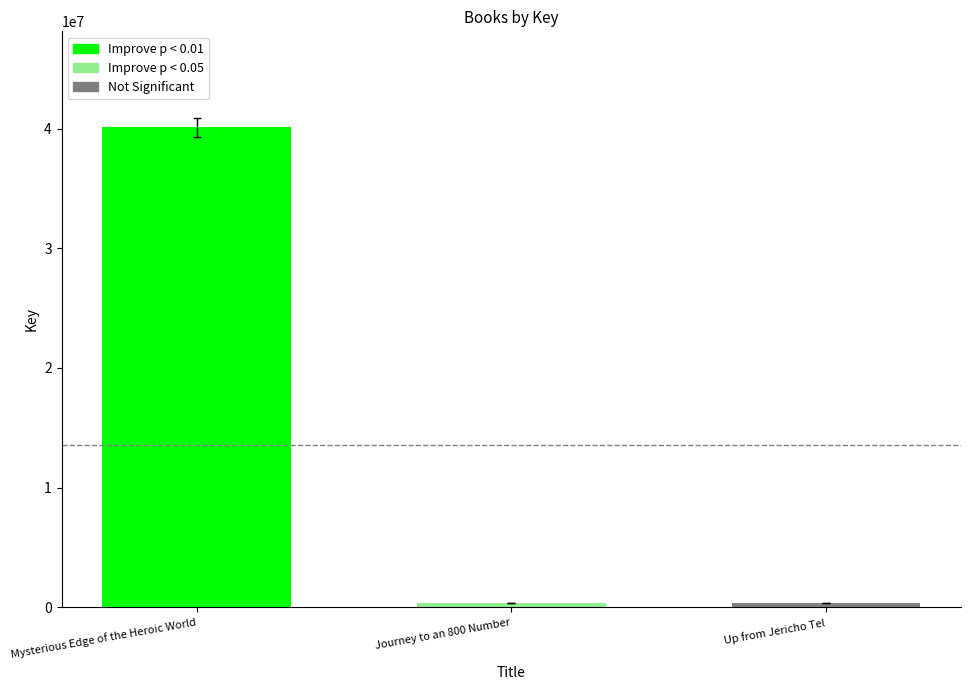

Count the number of categories in the chart.

3